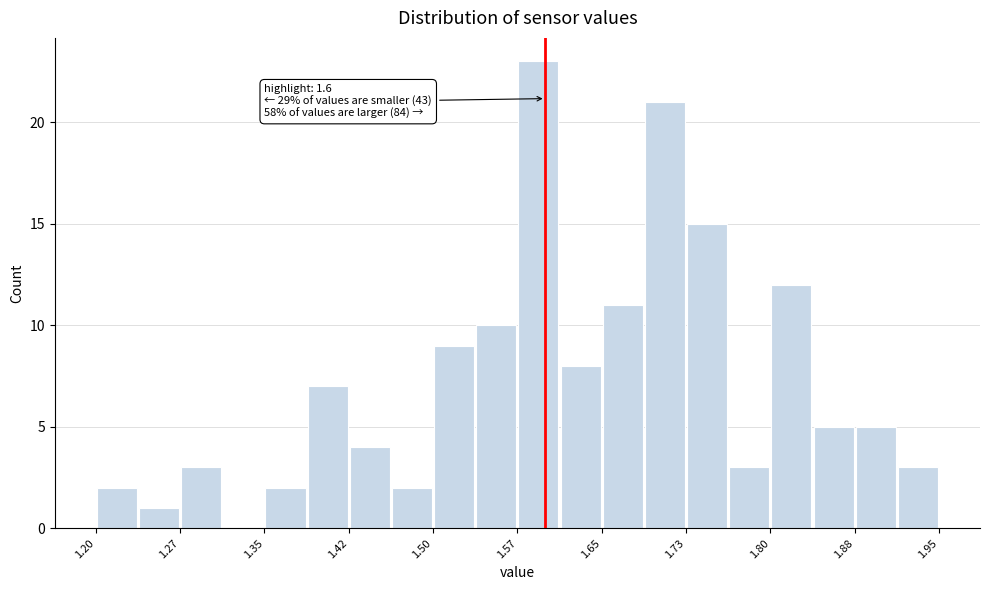

Read against the x-axis, roughly where is the centre of the tallest bar?

1.59